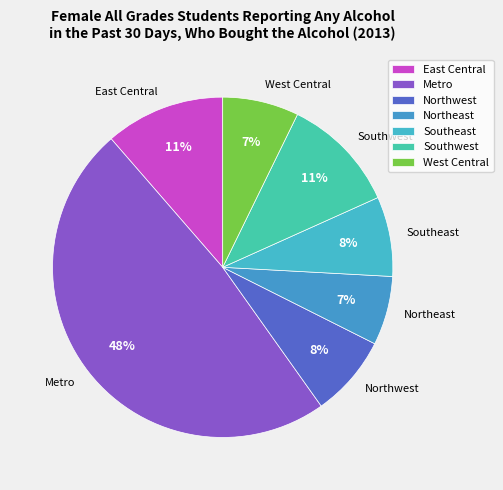

Count the number of slices in the pie.

7